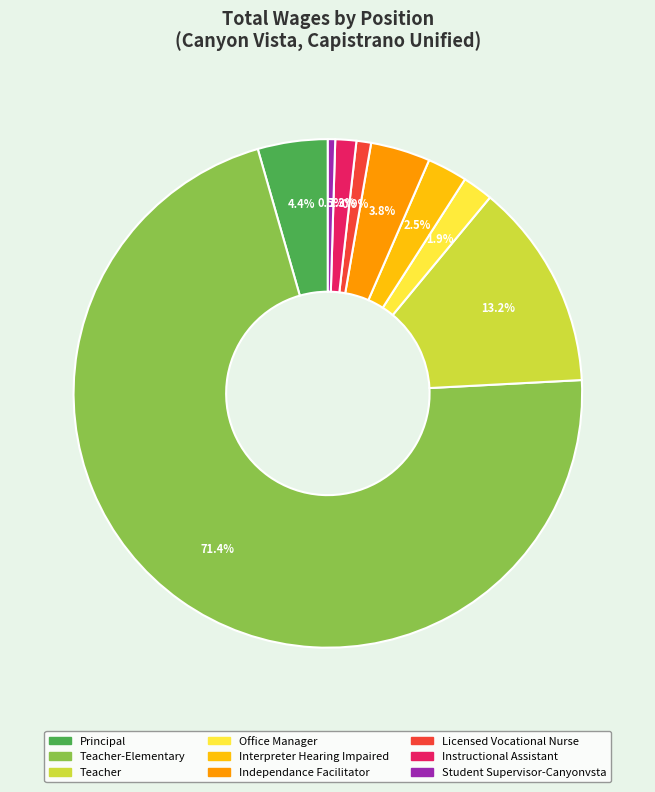

To the nearest percent, what is the difference between the largest and smallest slice percentages?

71%